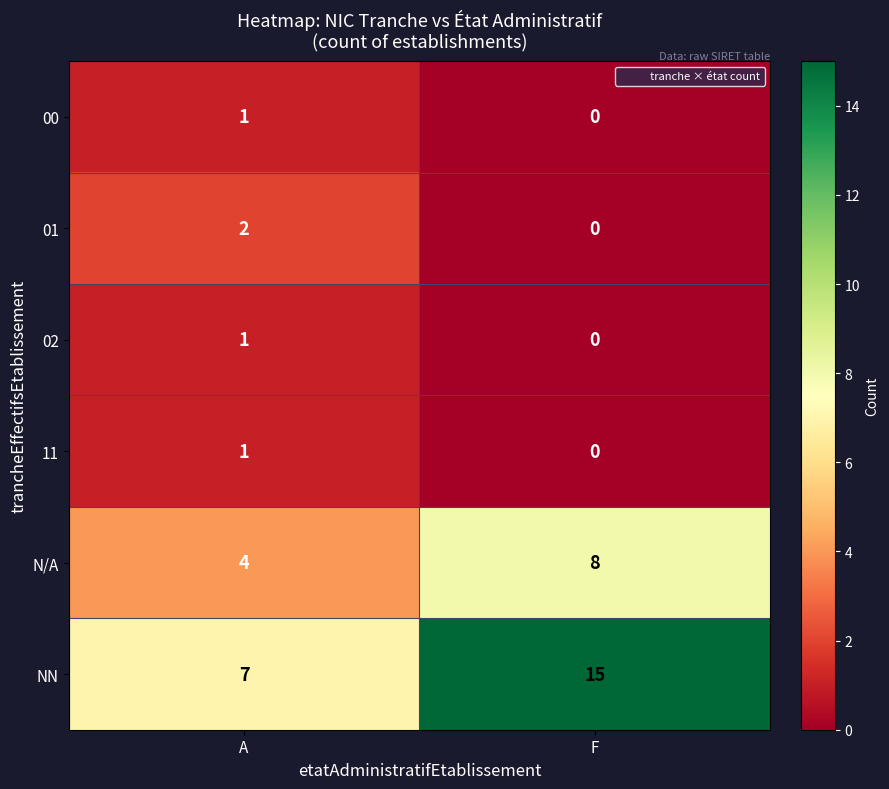

Rank the categories by 11 value from highest to lowest.

A, F